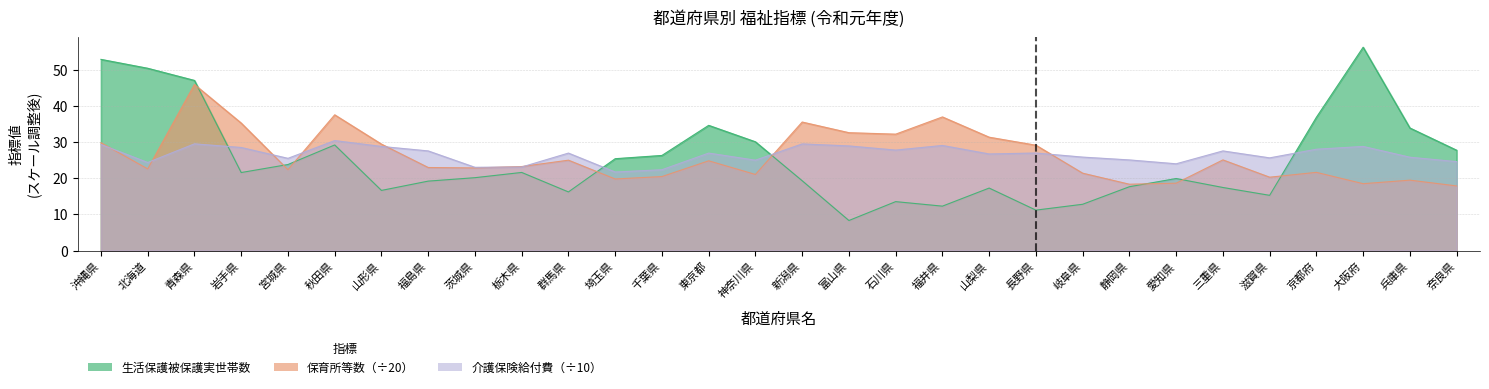

What is the value of the 生活保護被保護実世帯数 point at the 15th from the left?

30.1